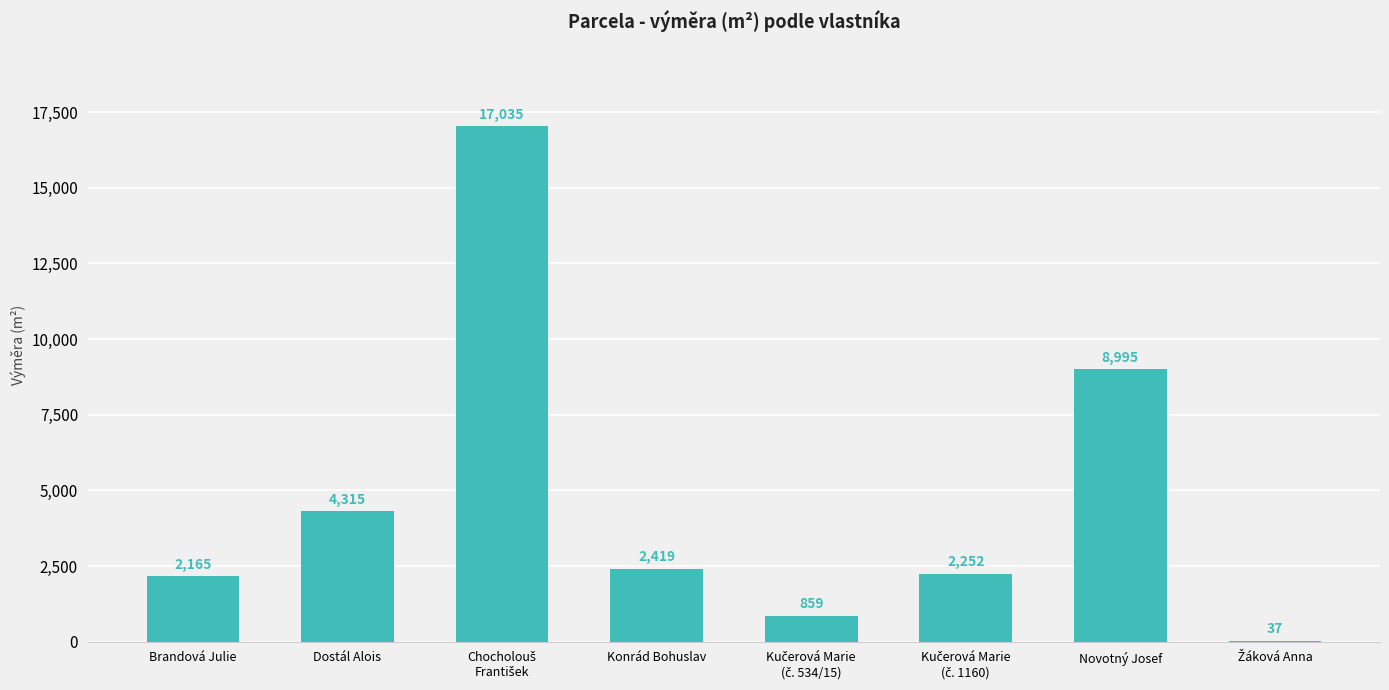

Are the bars horizontal?

No